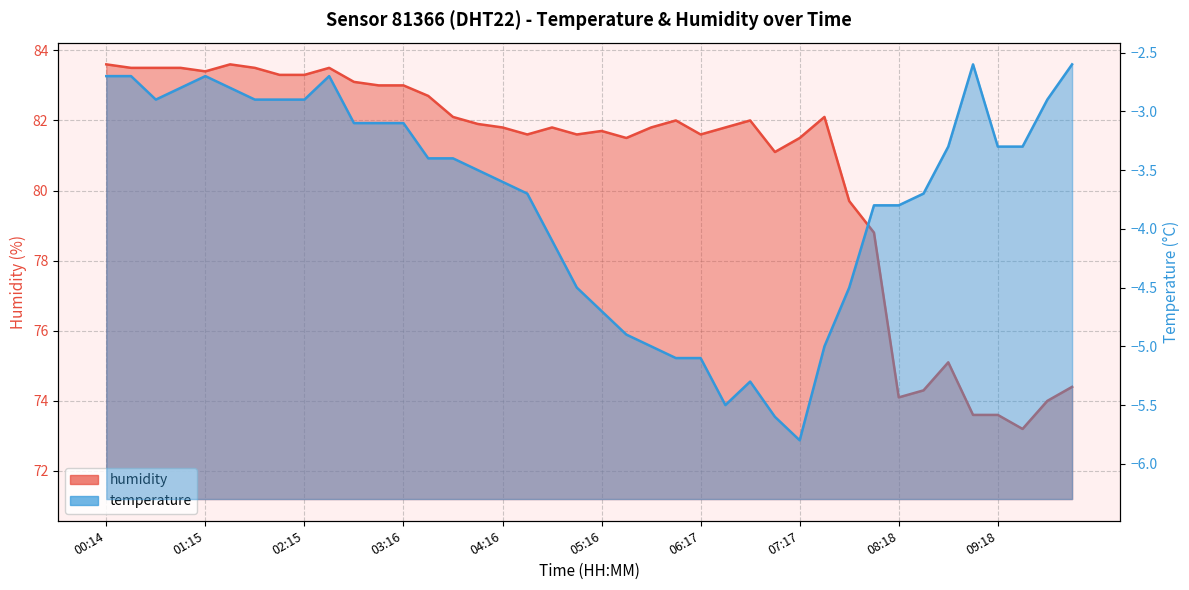

What is the label of the 36th point from the right?

01:15